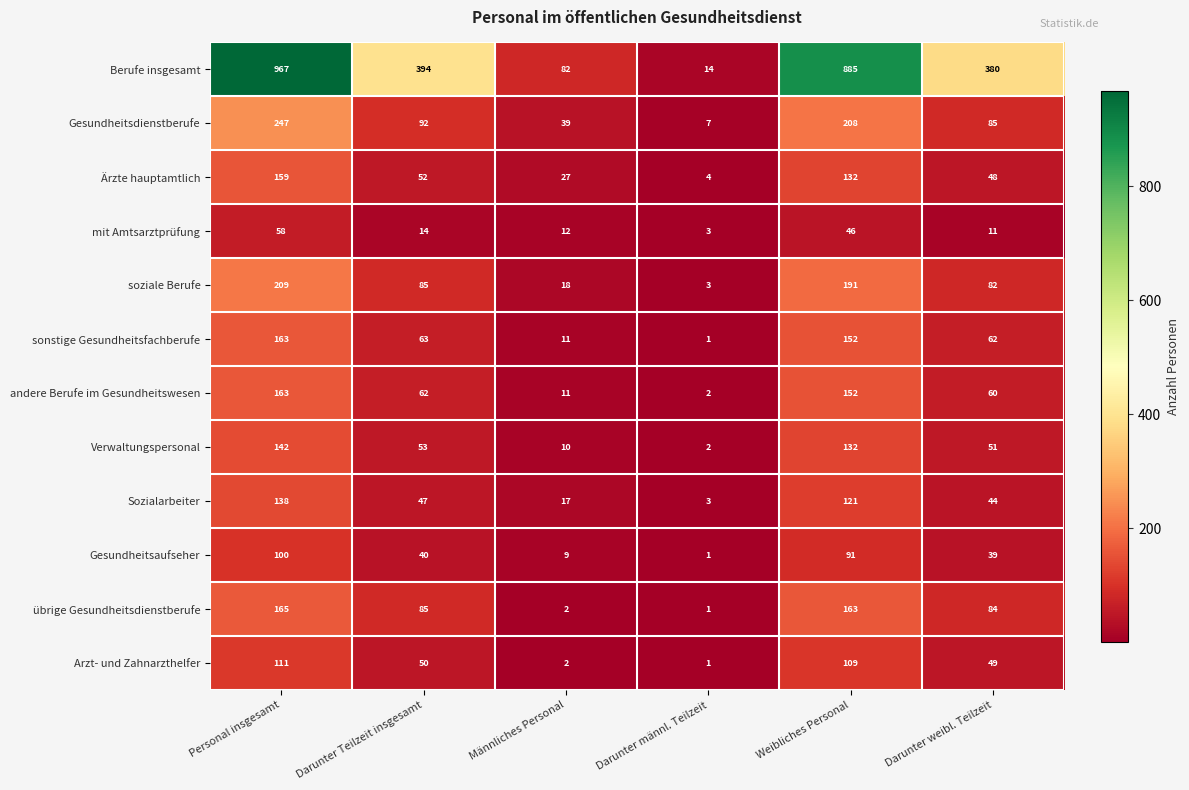

What is the highest value of the Arzt- und Zahnarzthelfer series?

111